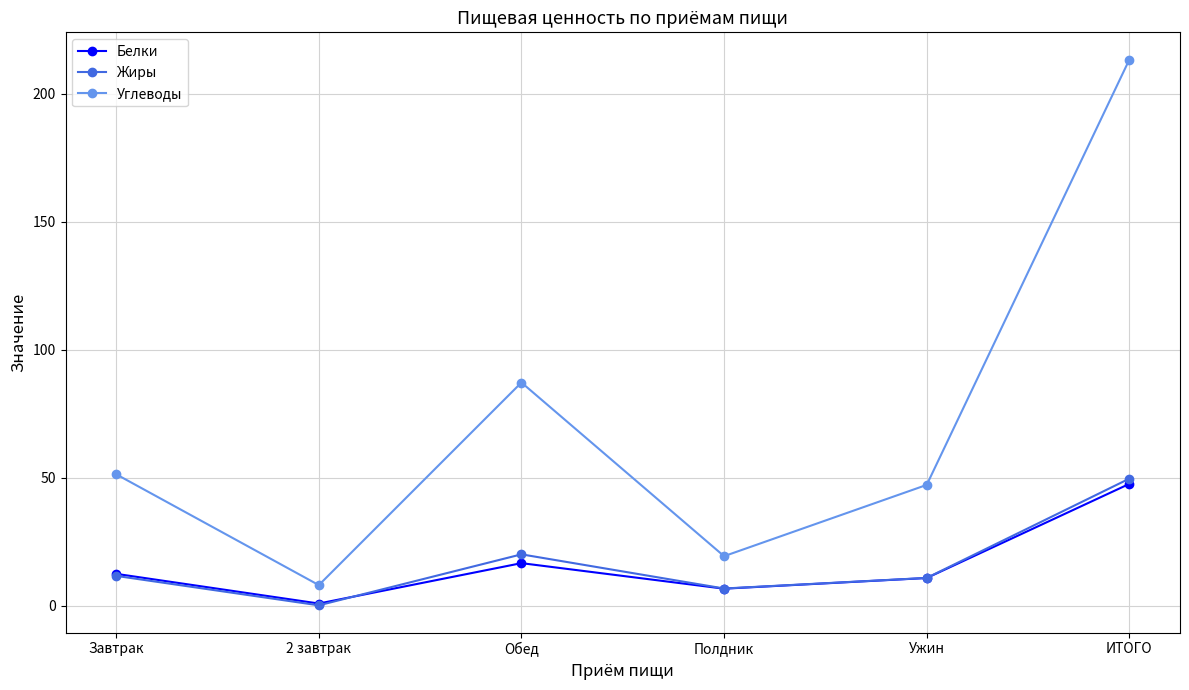

True or false: Жиры has a value of 11.7 at Завтрак.

True